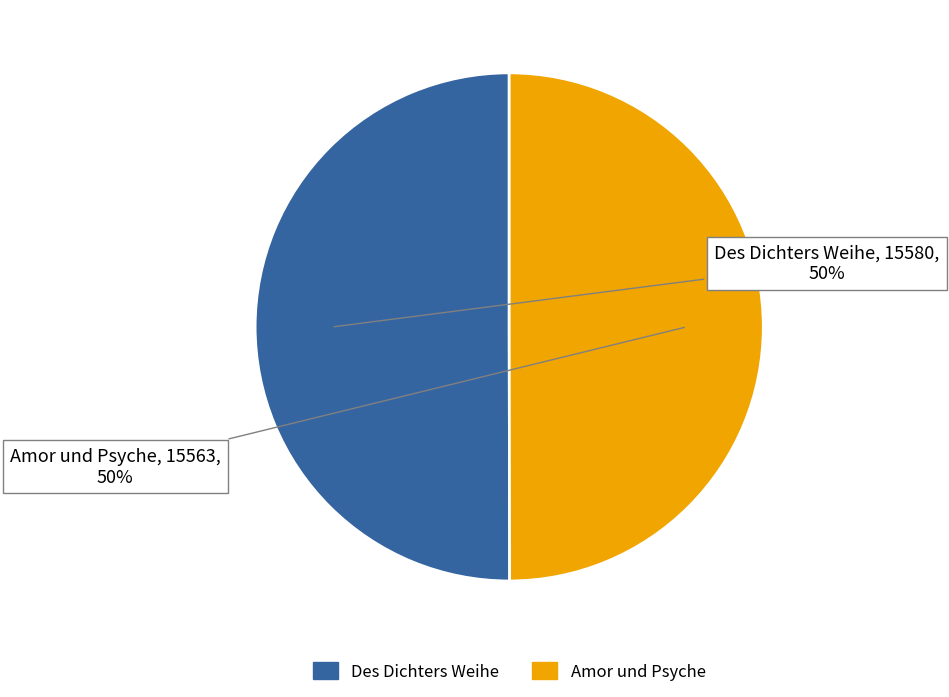

True or false: Amor und Psyche accounts for 43% of the total.

False